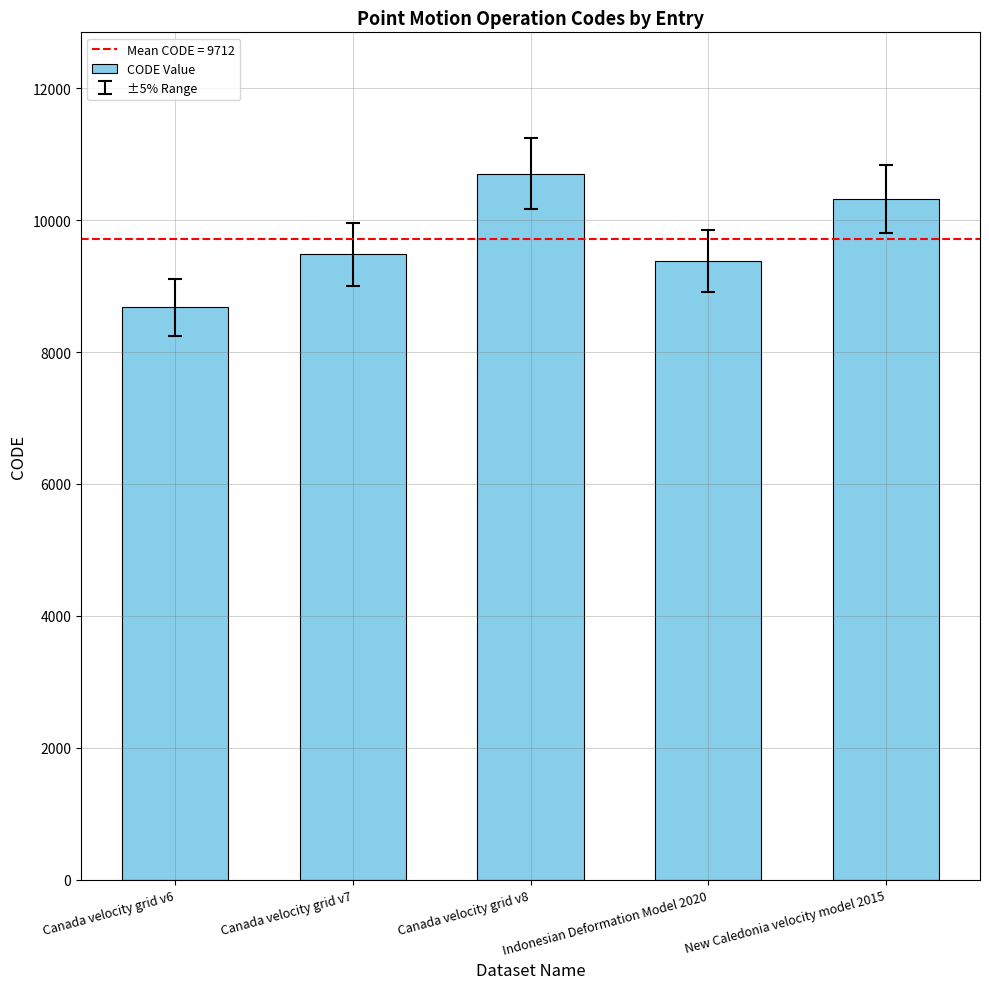

Which category has the lowest value across all series?

Canada velocity grid v6